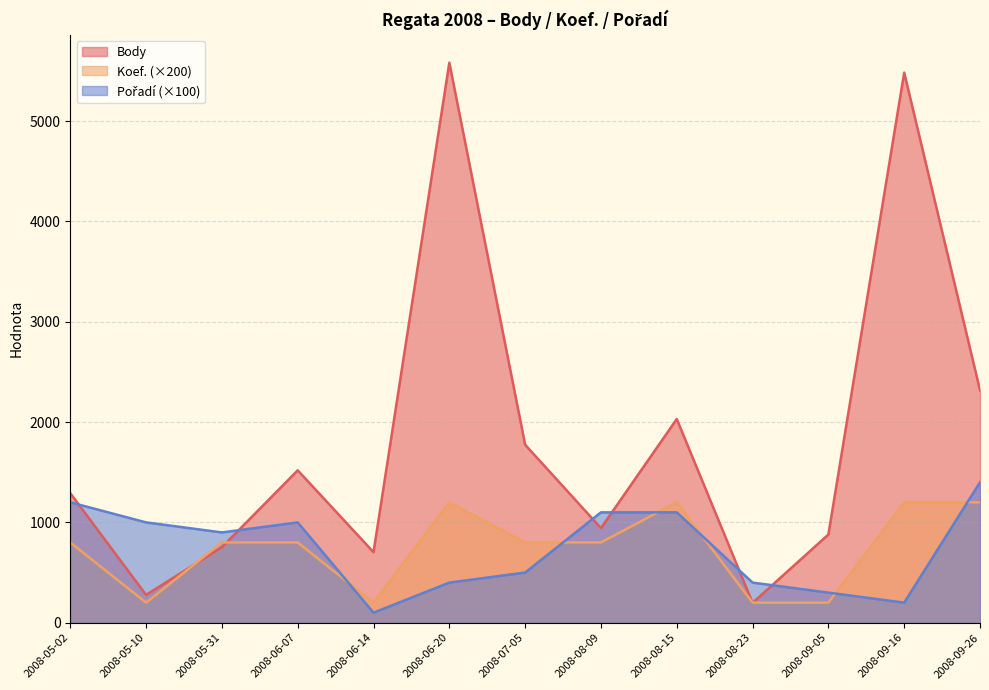

At which category does the chart reach its minimum across all series?

2008-06-14